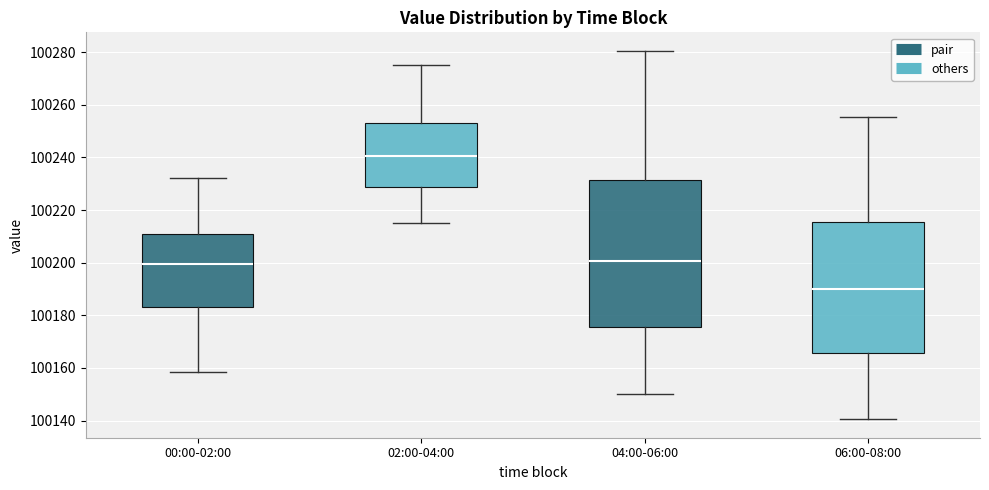

Comparing the boxes themselves (not the whiskers), which one is the tallest?

04:00-06:00